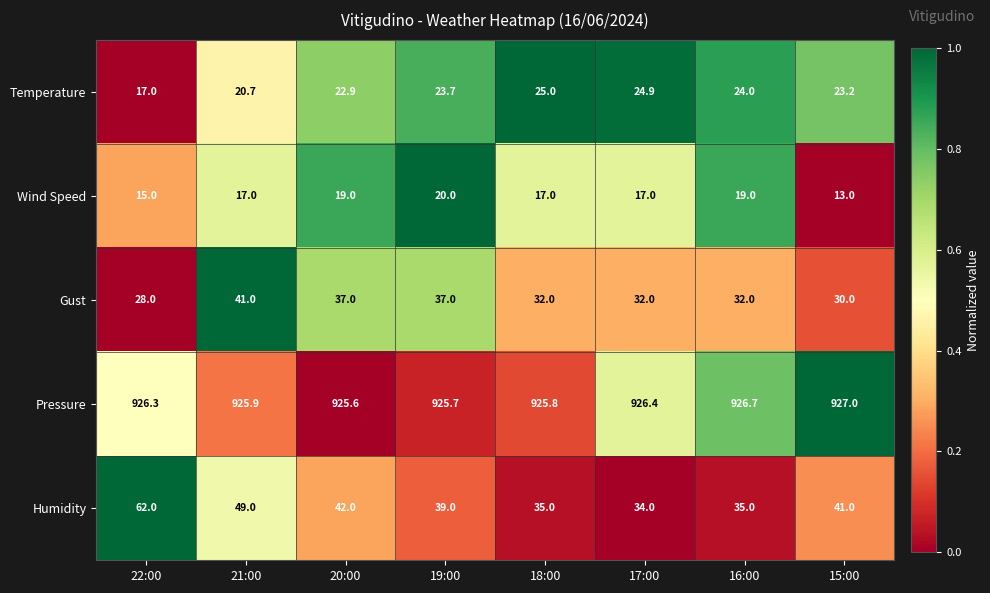

Which series has the widest spread of values?

Humidity